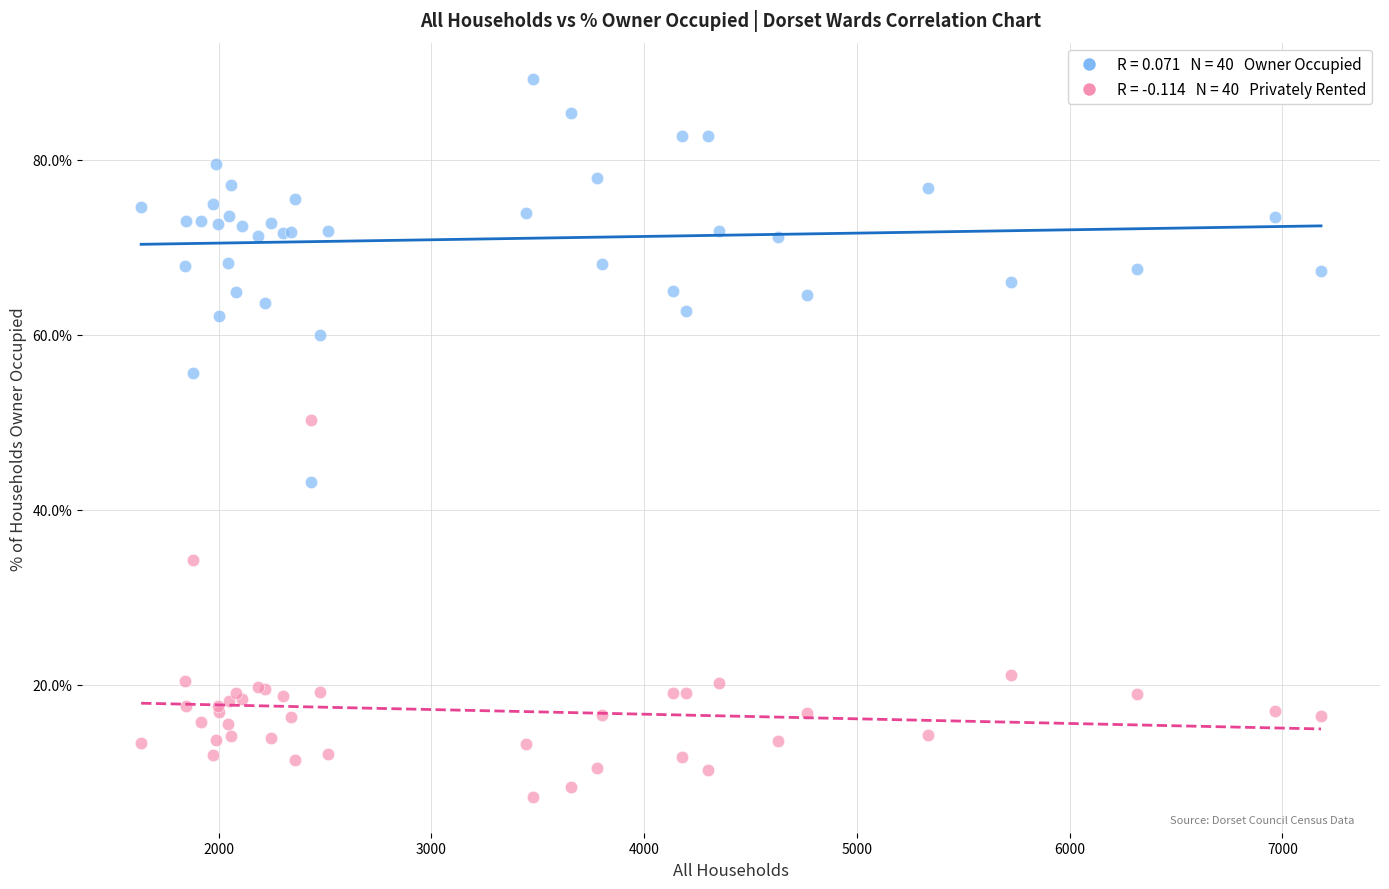

Across all series, what Y value is closest to 48?

50.3